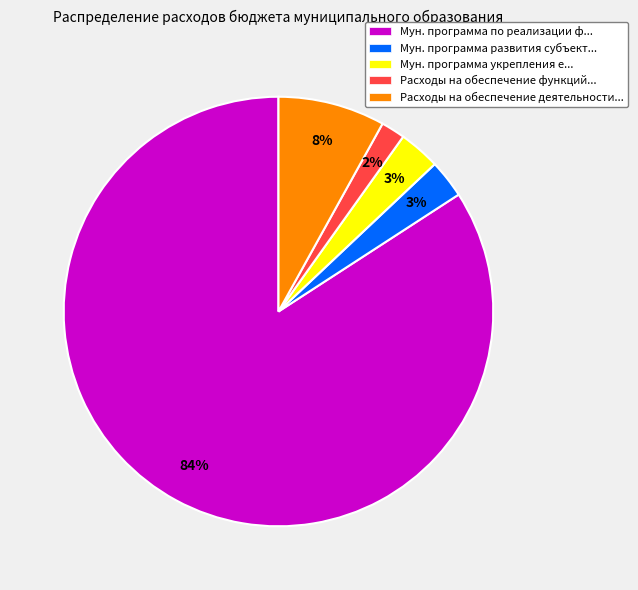

How many segments does this pie chart have?

5